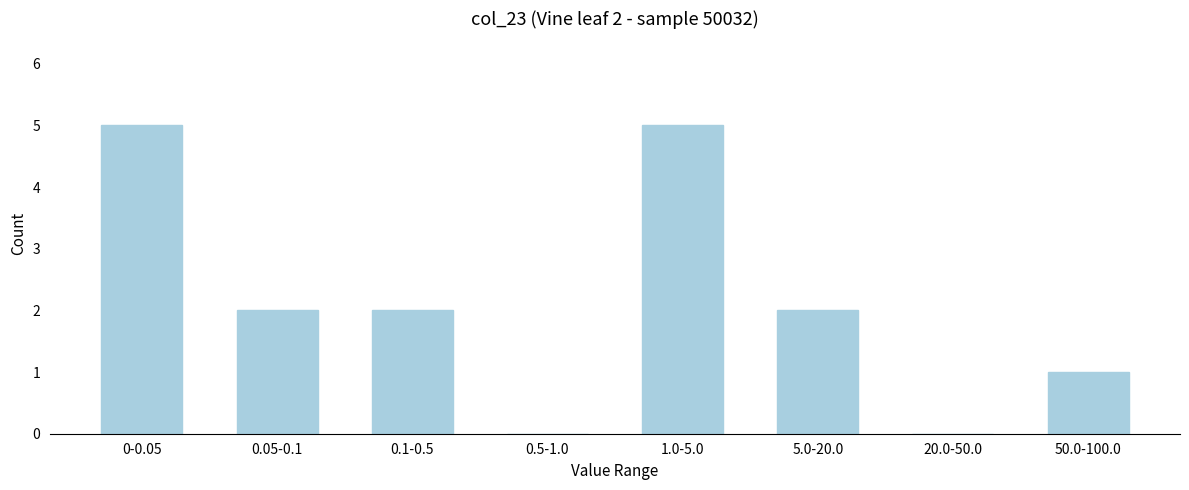

Reading right to left, transcribe all the data shown in this chart.

50.0-100.0=1	20.0-50.0=0	5.0-20.0=2	1.0-5.0=5	0.5-1.0=0	0.1-0.5=2	0.05-0.1=2	0-0.05=5